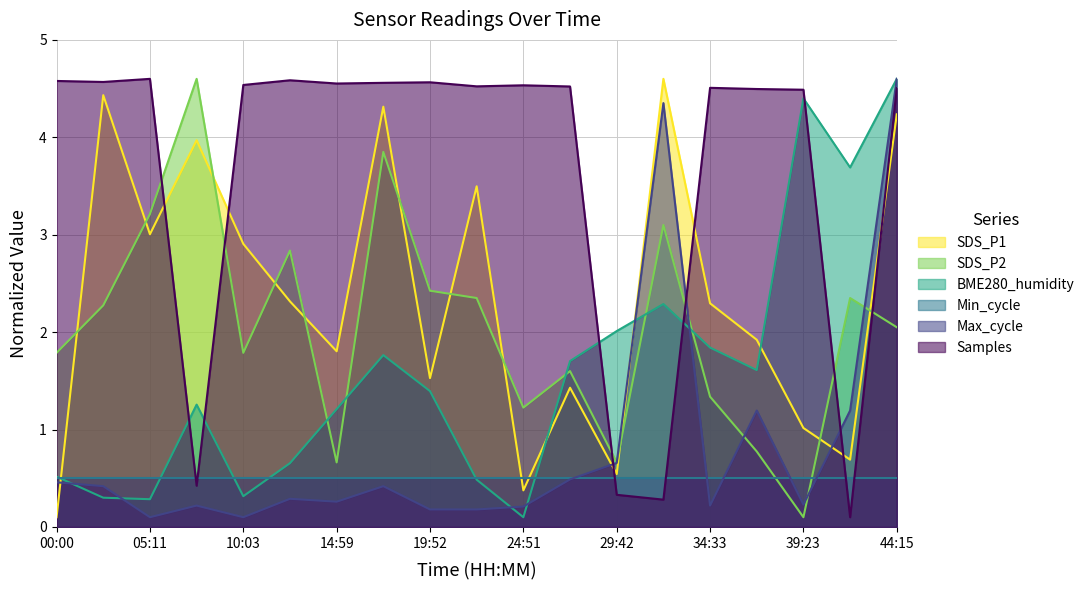

What is the label of the 11th point from the left?

24:51